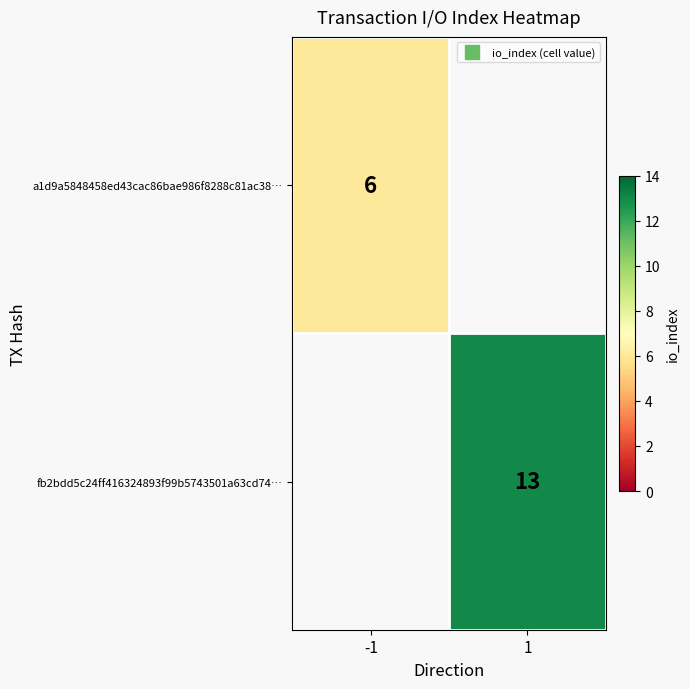

At which category does the chart reach its peak across all series?

1